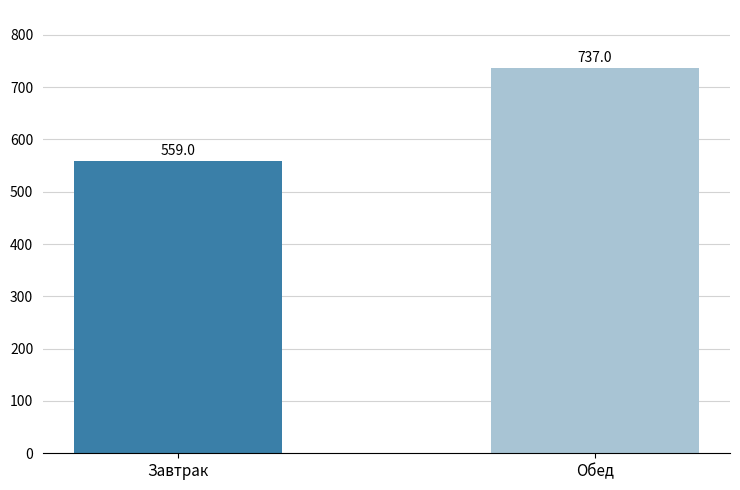

What is the change in value from Завтрак to Обед?

+178